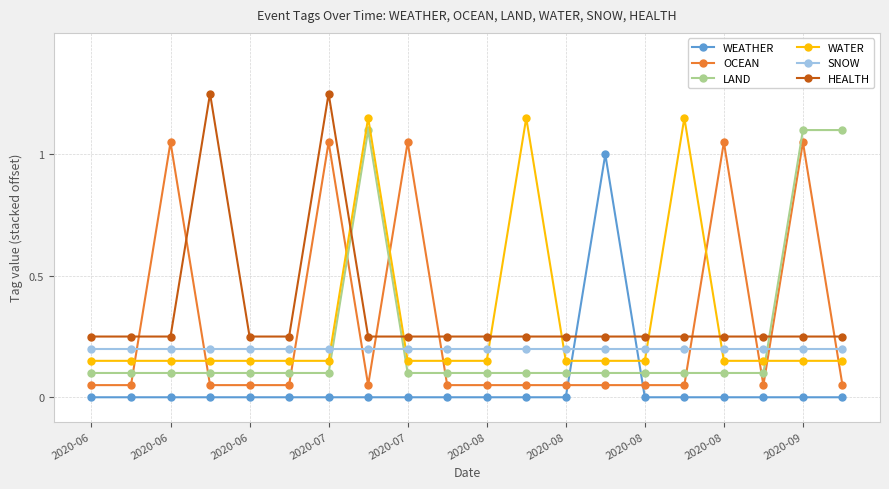

After their last crossing, which series has the higher values: HEALTH or LAND?

LAND